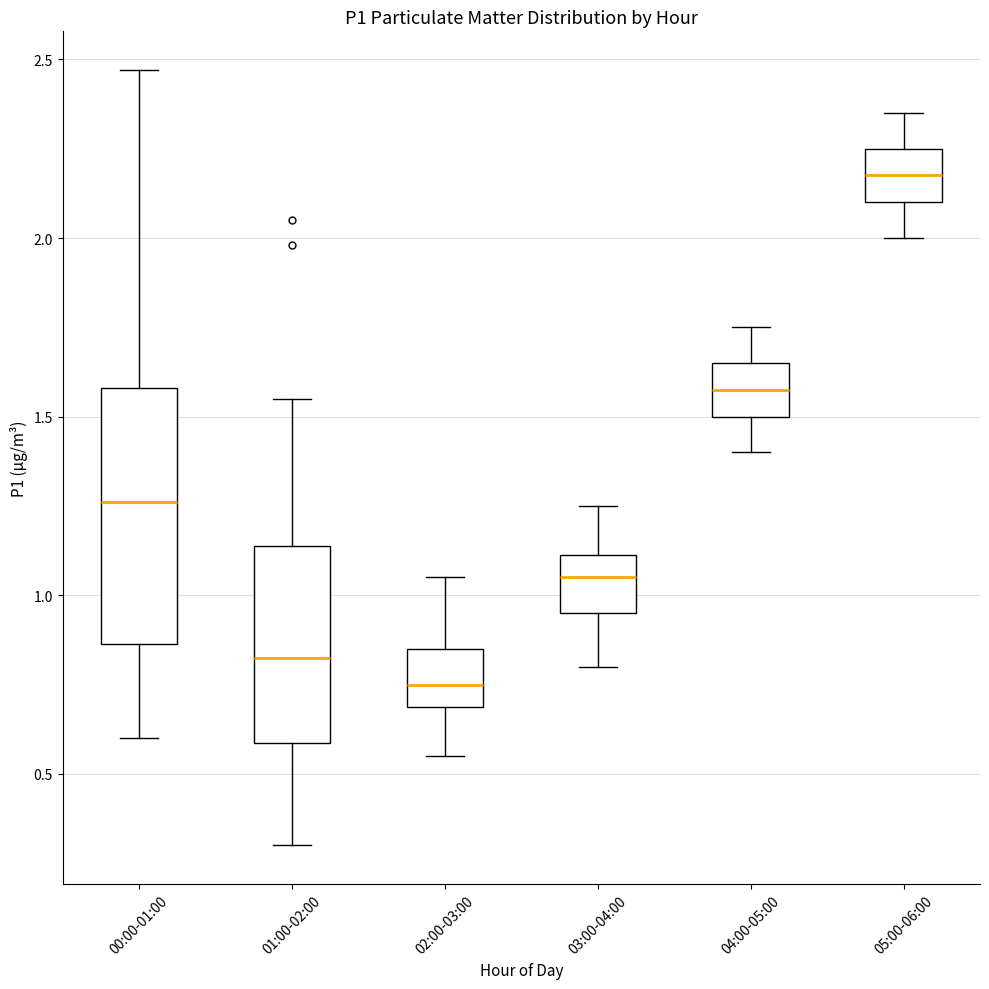

Which box's median line is the lowest?

02:00-03:00